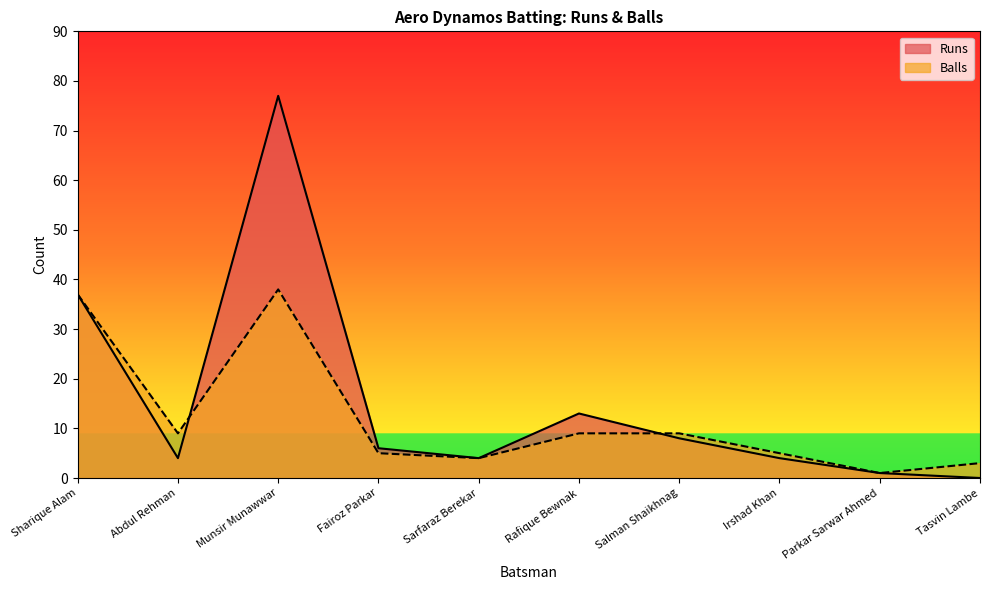

Is the value of Runs at Abdul Rehman greater than the value of Balls at Salman Shaikhnag?

No